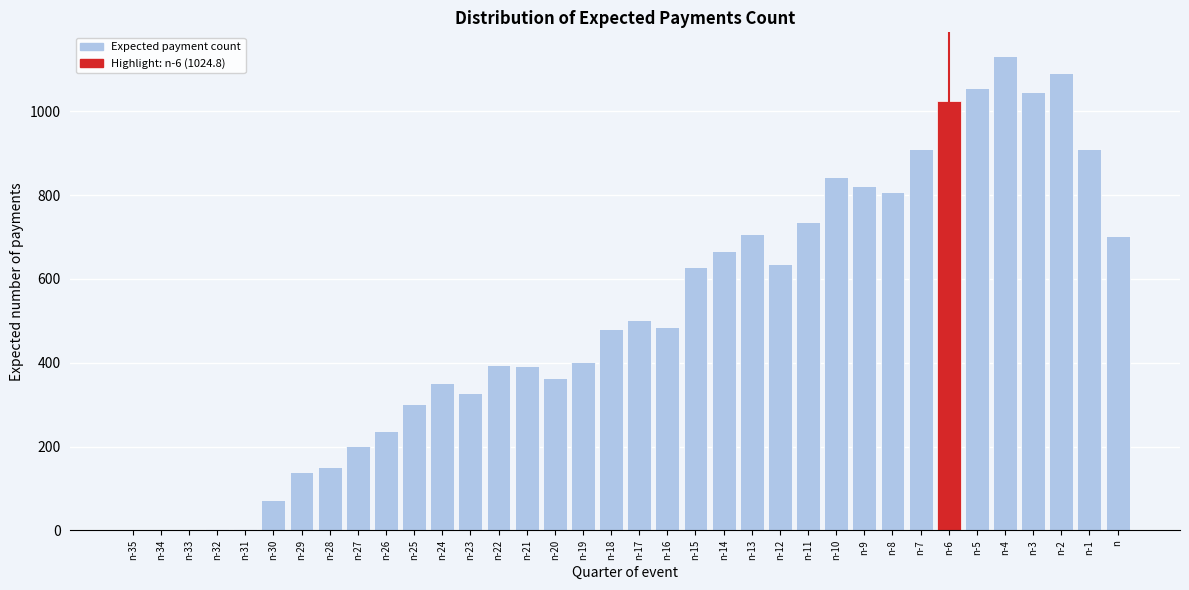

Which label corresponds to the largest value in the chart?

n-4